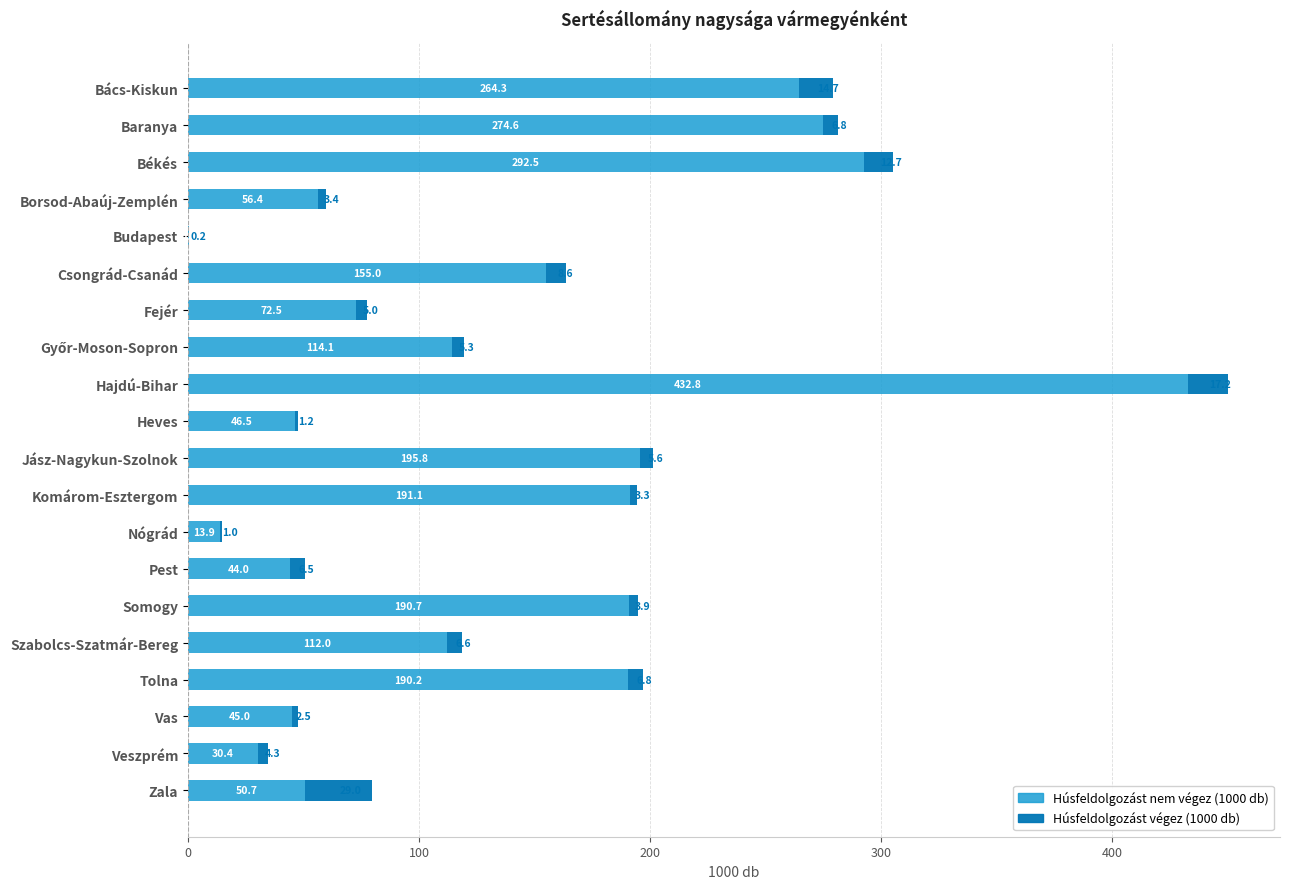

At which category is the sum across all series the highest?

Hajdú-Bihar